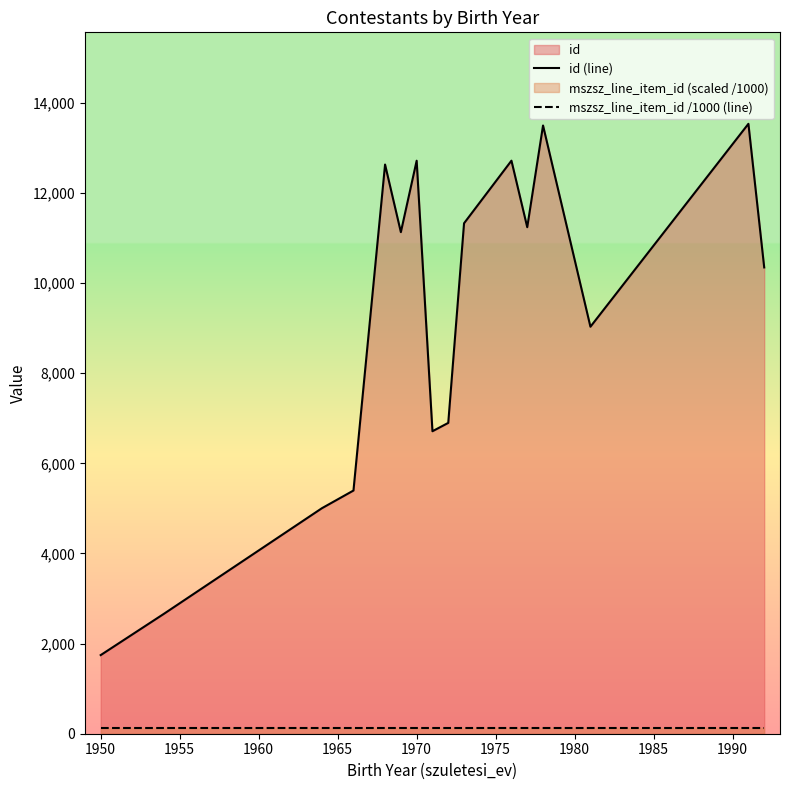

True or false: id (line) and mszsz_line_item_id /1000 (line) cross at least once.

False